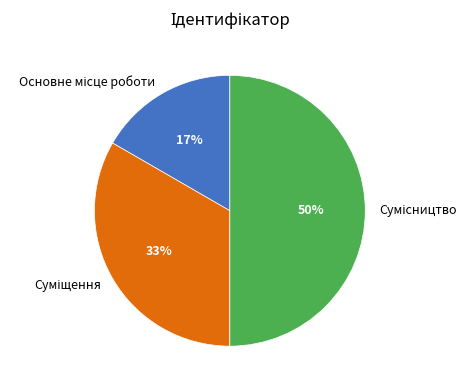

To the nearest percent, what is the average slice percentage?

33%